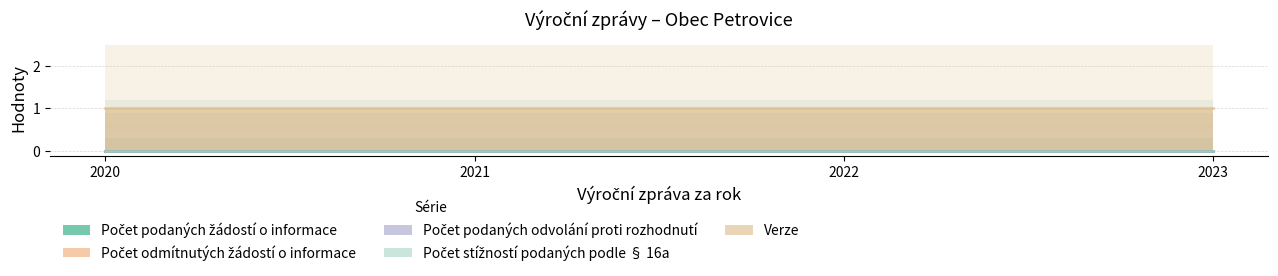

Is it true that Verze equals 1 at 2022?

False